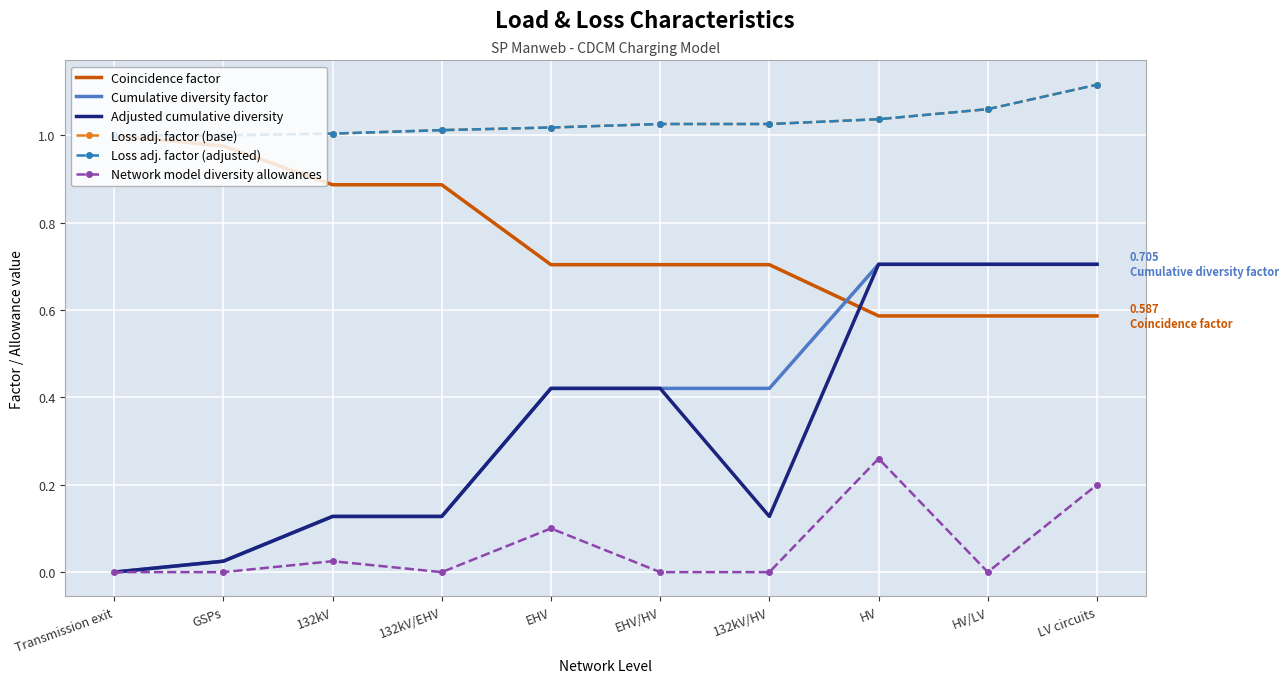

Is it true that Loss adj. factor (adjusted) equals 0.5 at Transmission exit?

False